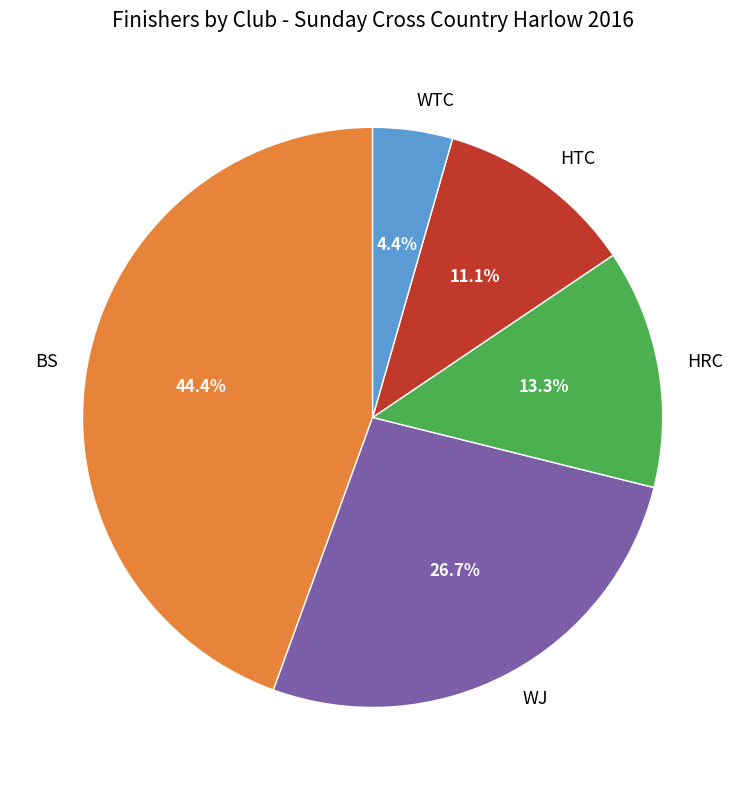

Is it true that HTC is 24% of the pie?

False